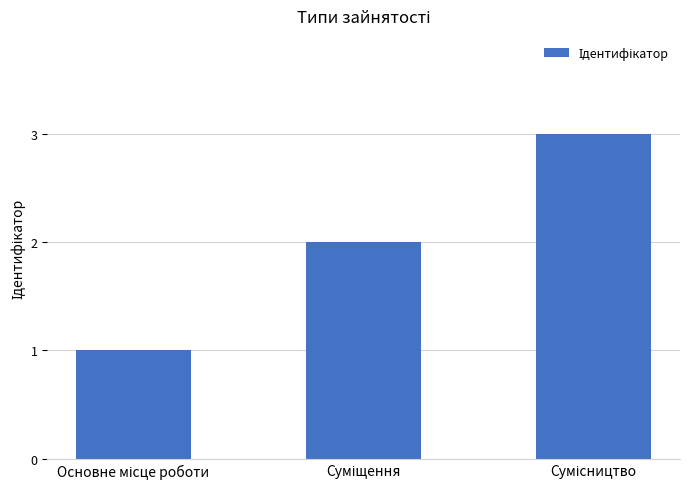

Count the number of categories in the chart.

3